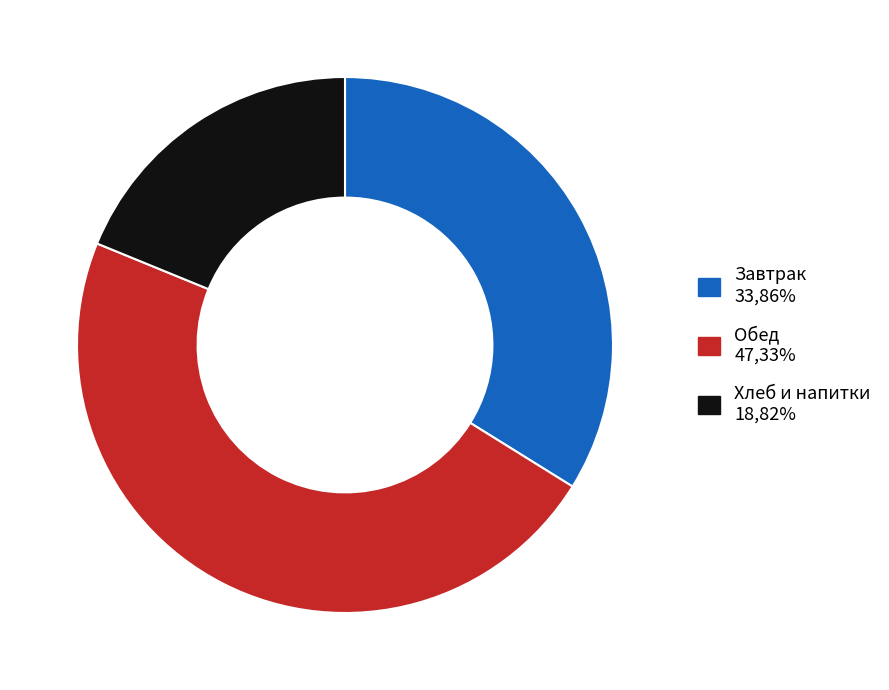

How many slices are in this pie chart?

3